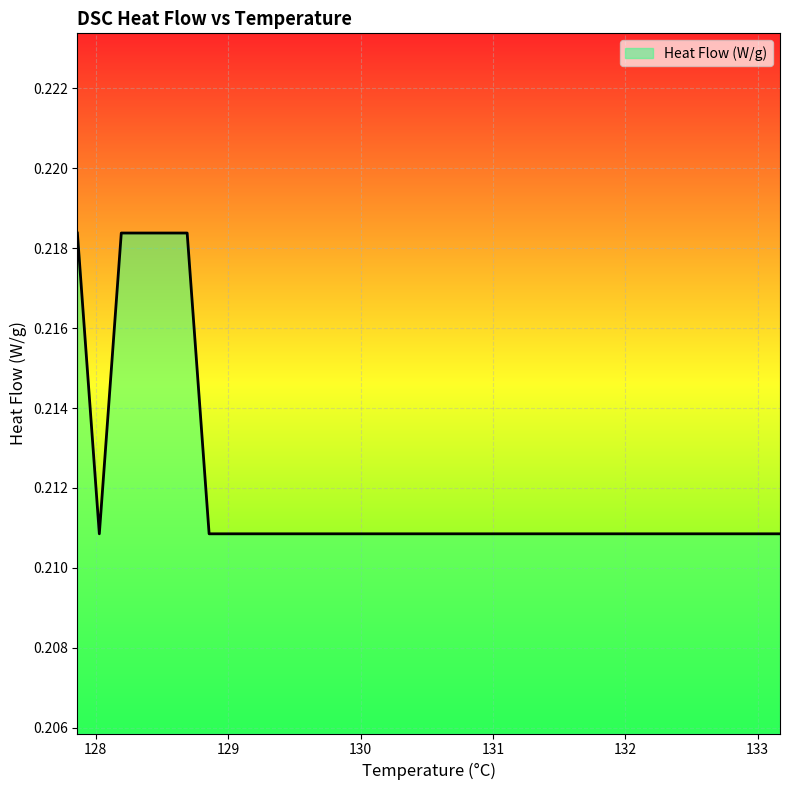

Does the chart have visible grid lines?

Yes